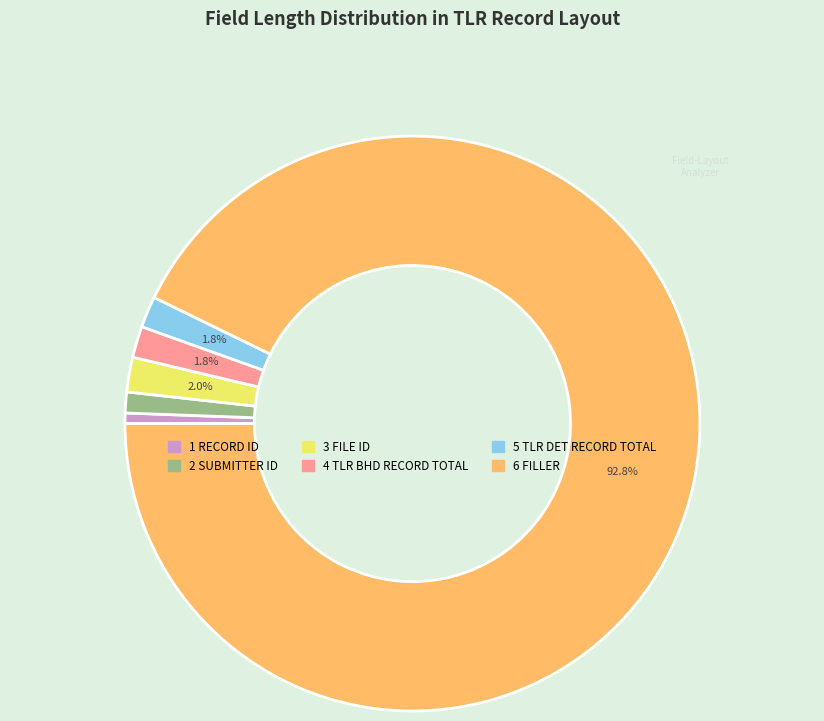

Which slice represents more than half of the pie?

6 FILLER